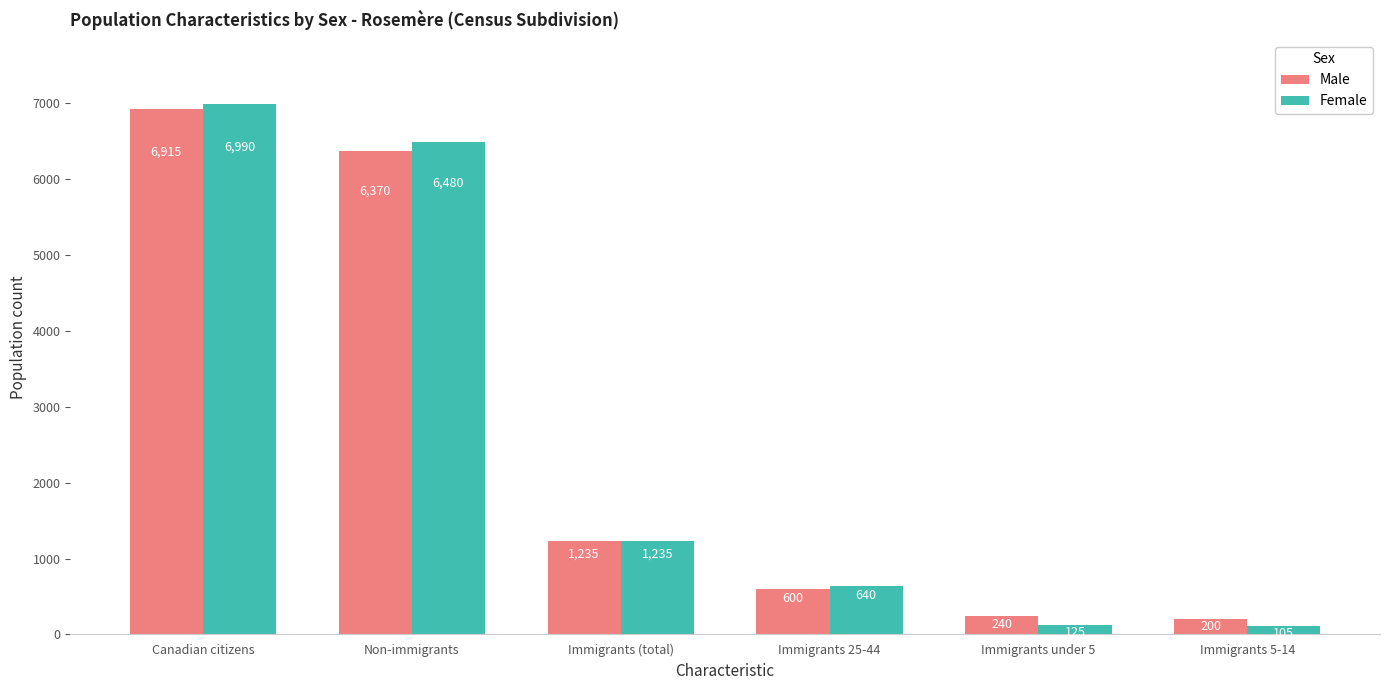

Reading left to right, list all the values displayed in this chart.

Male: 6915	6370	1235	600	240	200
Female: 6990	6480	1235	640	125	105